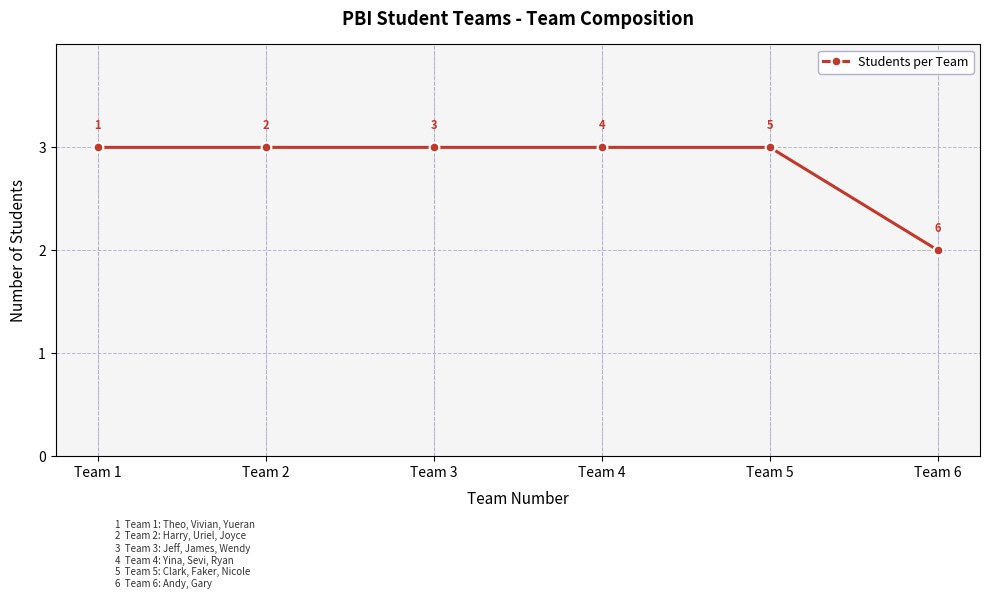

Reading left to right, transcribe all the data shown in this chart.

Team 1=3	Team 2=3	Team 3=3	Team 4=3	Team 5=3	Team 6=2